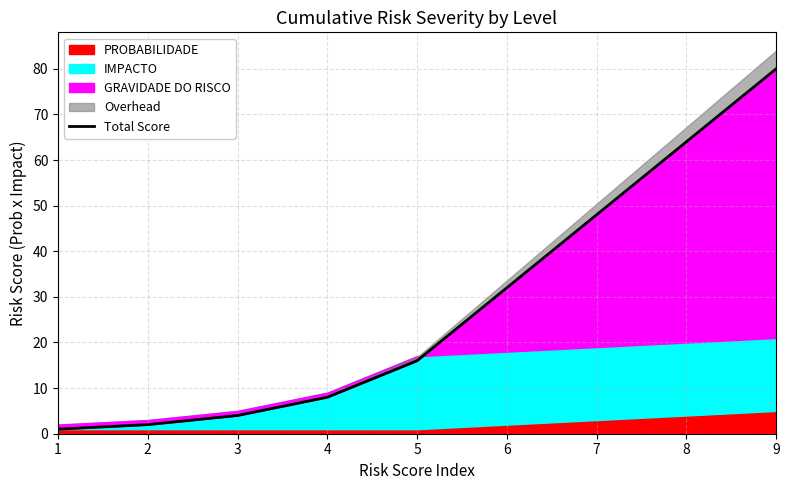

Which category has the highest value across all series?

9